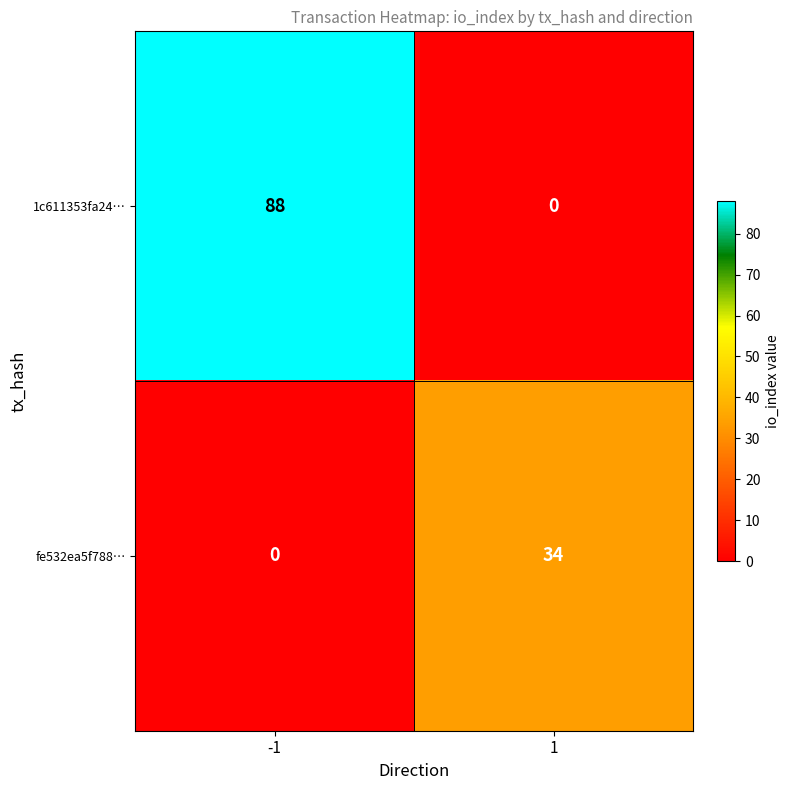

Is it true that 1c611353fa24… equals 0 at 1?

True